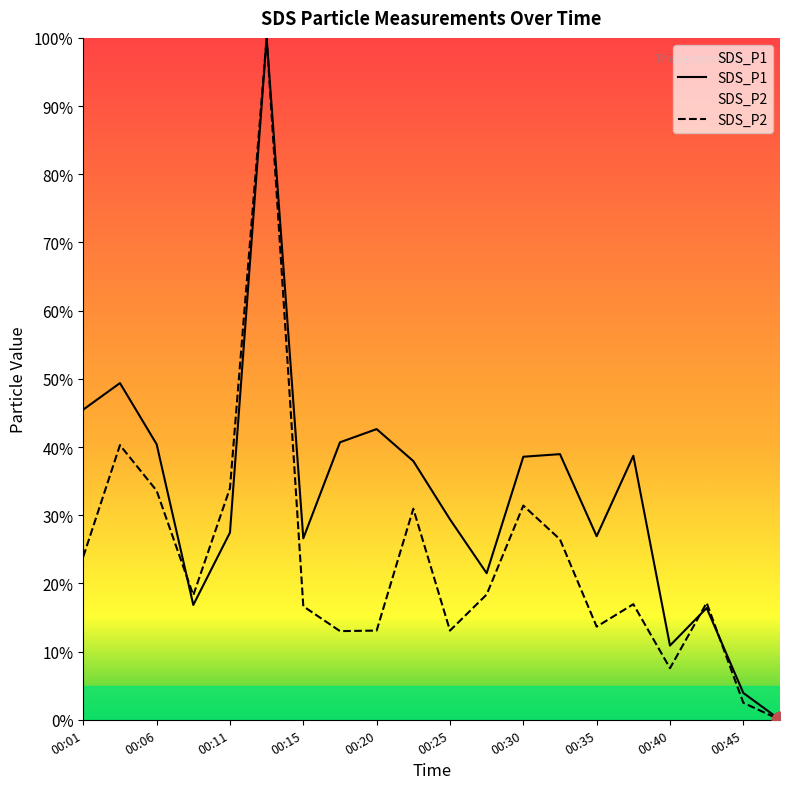

How many interior local peaks does the SDS_P1 series have?

6